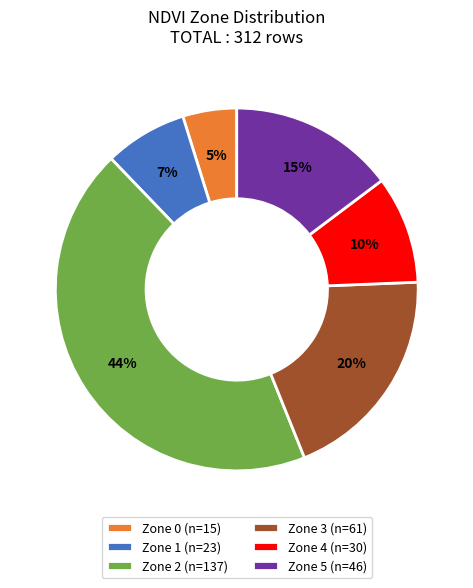

Which category has the biggest portion of the pie?

Zone 2 (n=137)